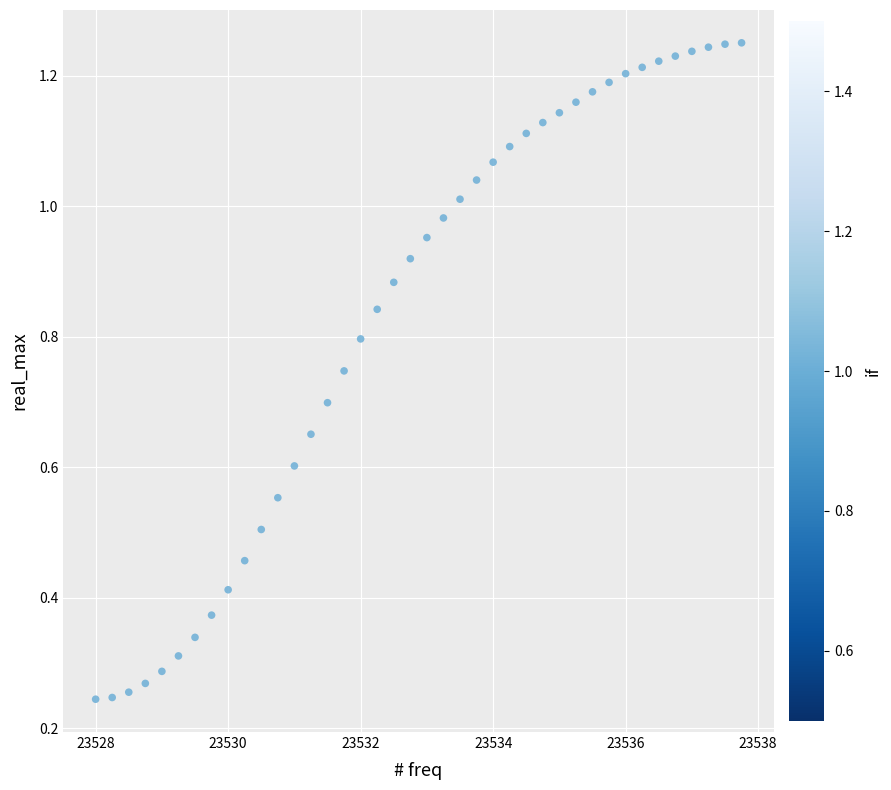

What is the range of X values (max minus min)?

9.8